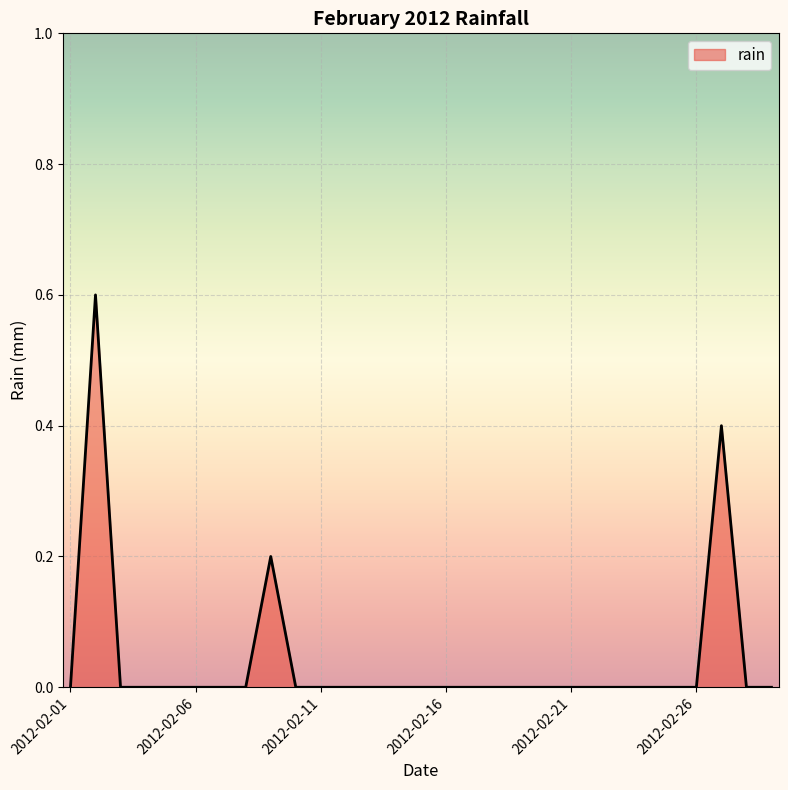

What is the difference between the maximum and minimum values?

0.6